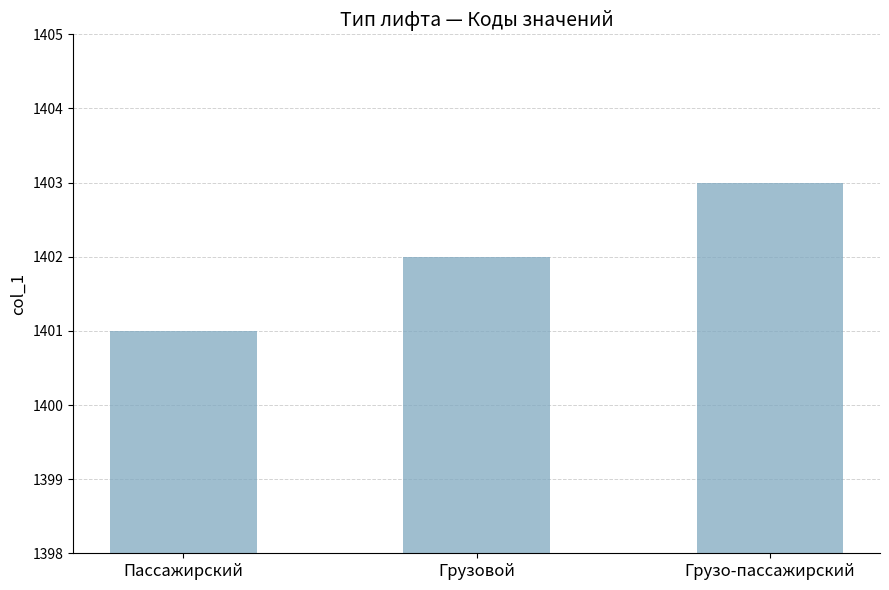

Are the bars horizontal?

No